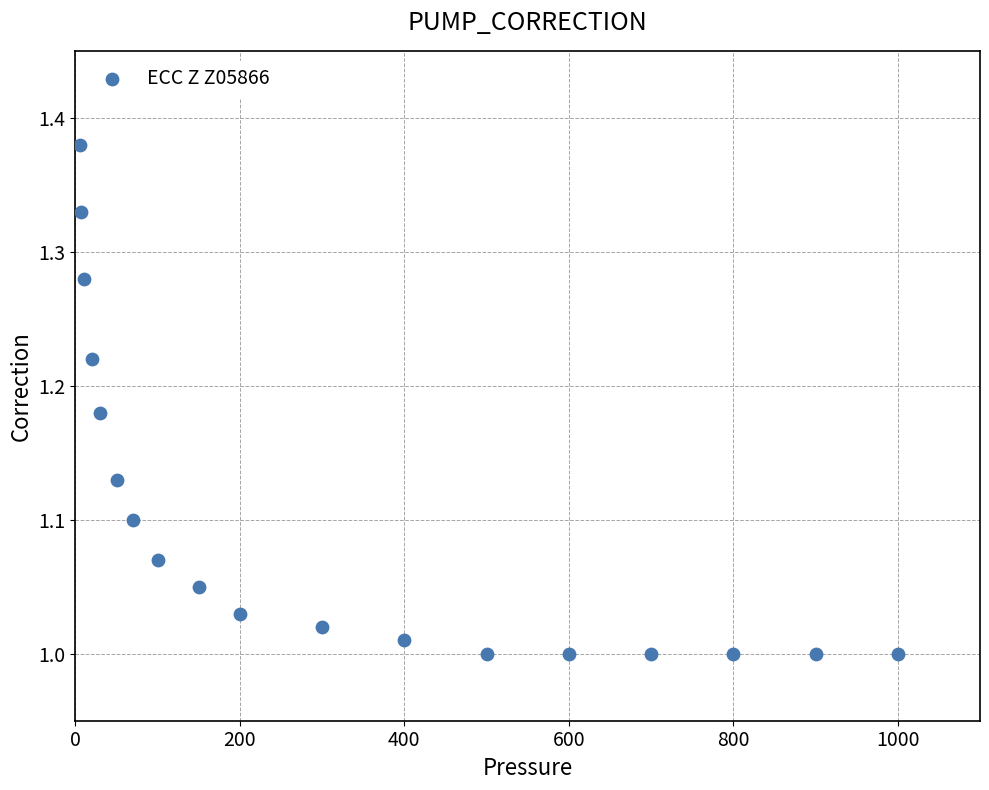

What is the range of X values (max minus min)?

995.0